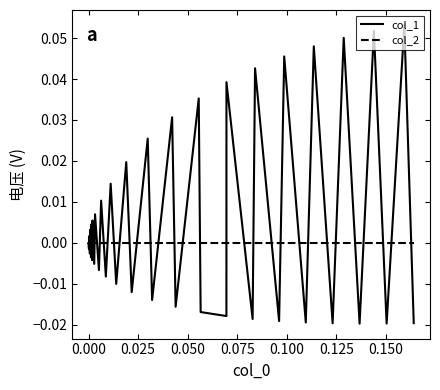

Which series has the largest range (max minus min)?

col_1